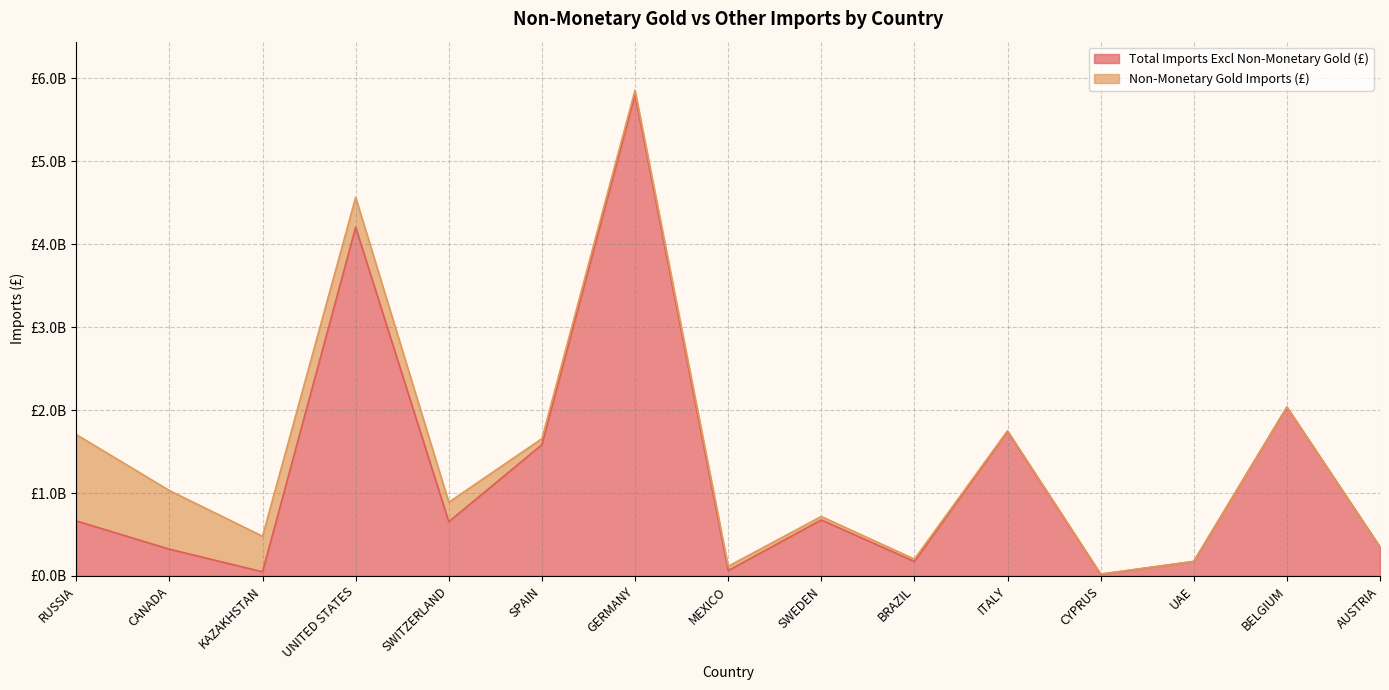

Approximately how many times larger is the value at SWEDEN compared to KAZAKHSTAN?

13.5